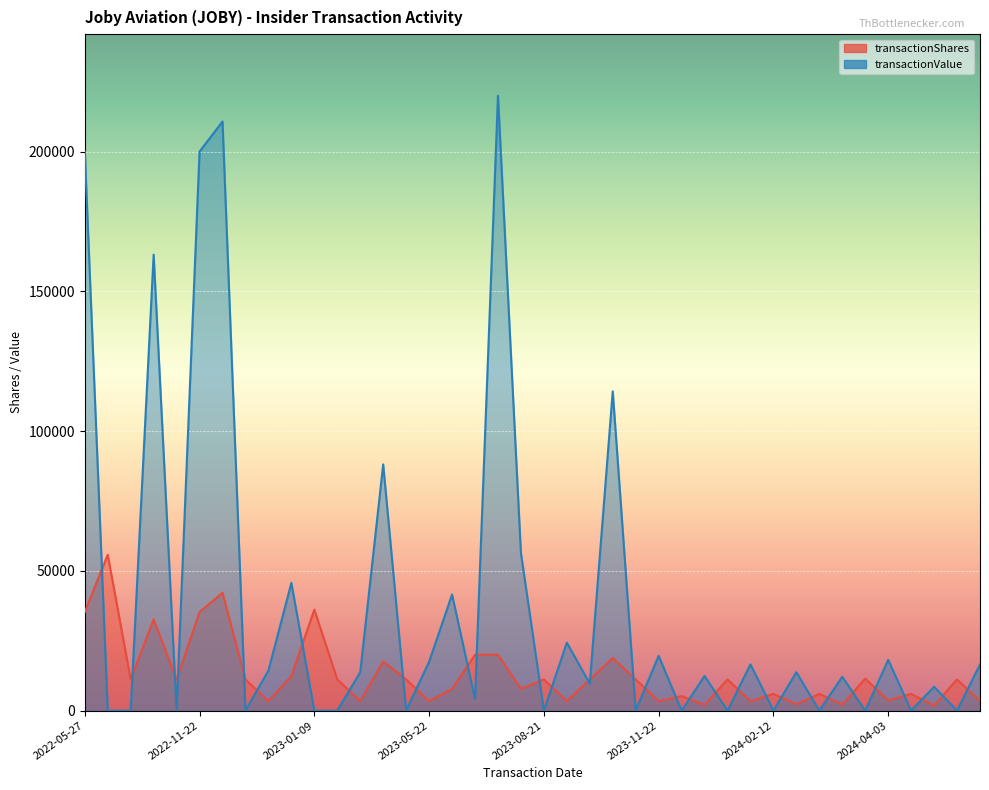

Which series ends up on top after the final intersection of transactionShares and transactionValue?

transactionValue